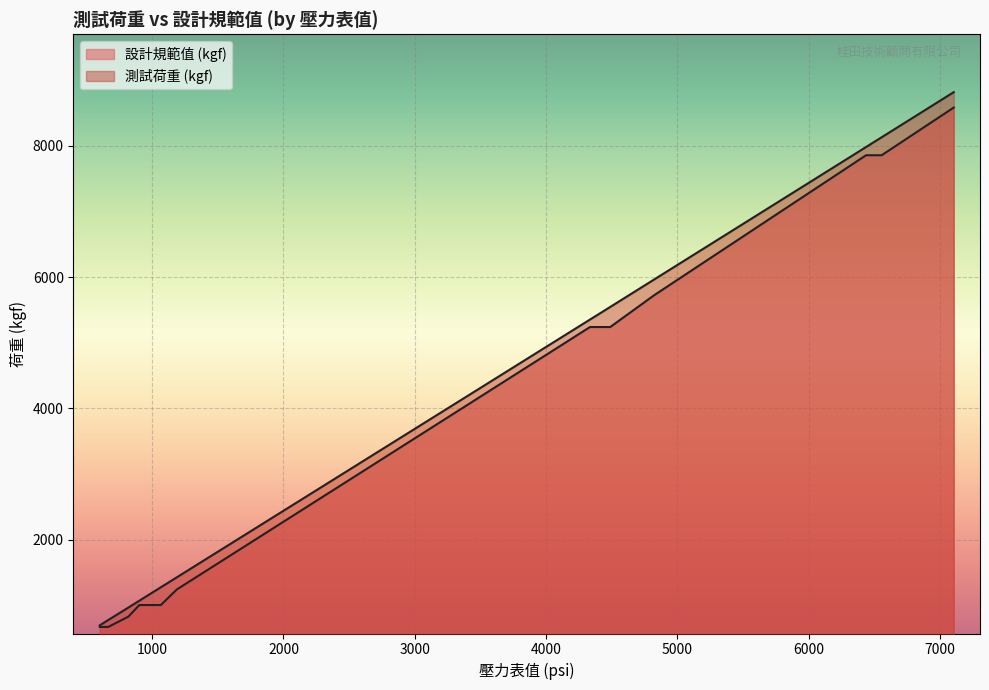

What is the value of the 設計規範值 (kgf) point at the 13th from the left?

5239.9